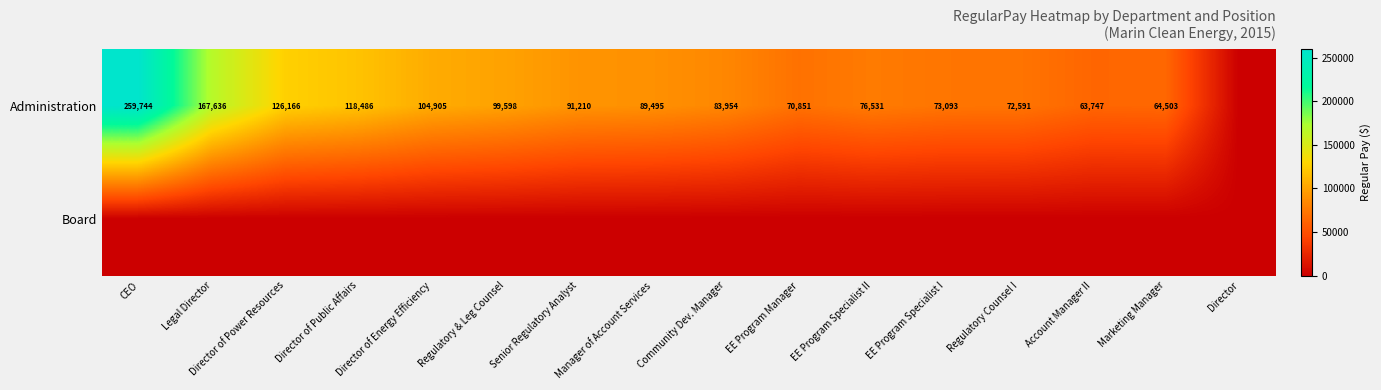

At which category does the chart reach its minimum across all series?

Director